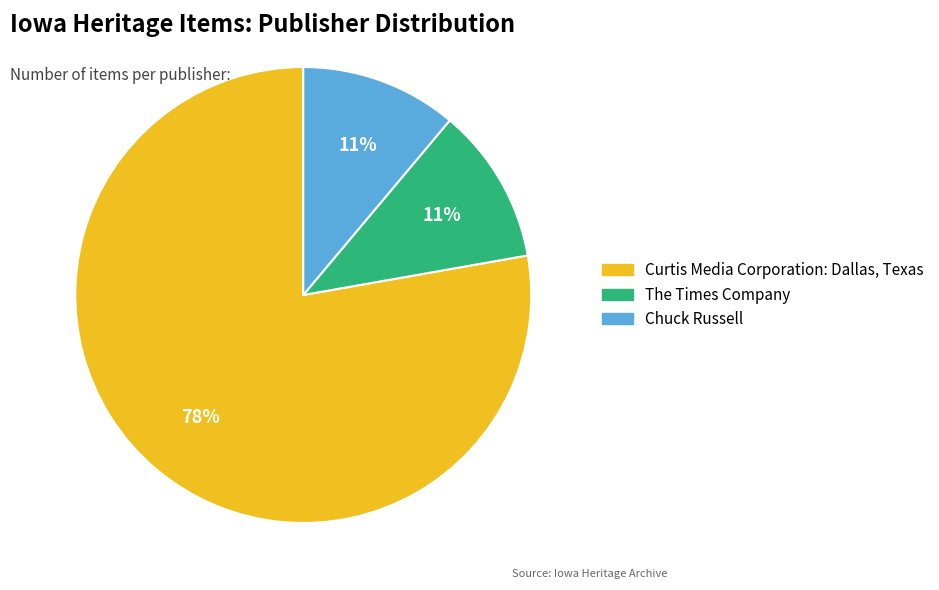

To the nearest percent, what is the difference between the largest and smallest slice percentages?

67%